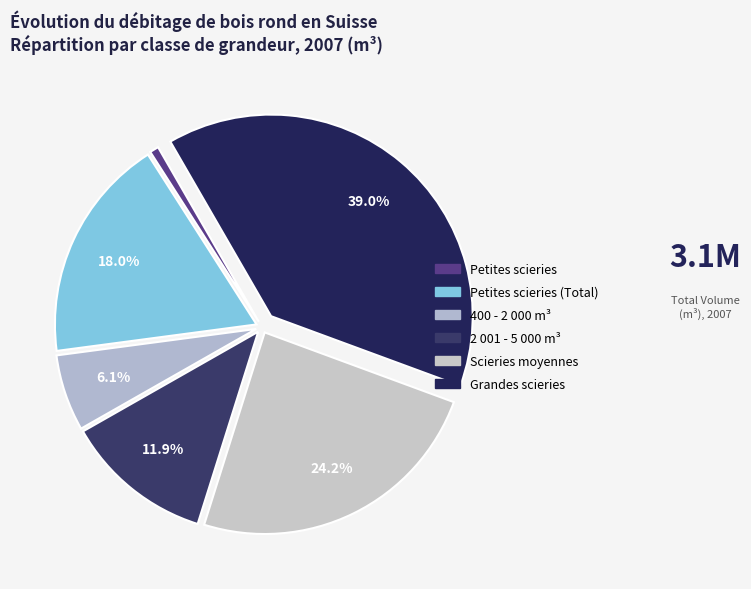

What is the largest slice in the pie chart?

Grandes scieries